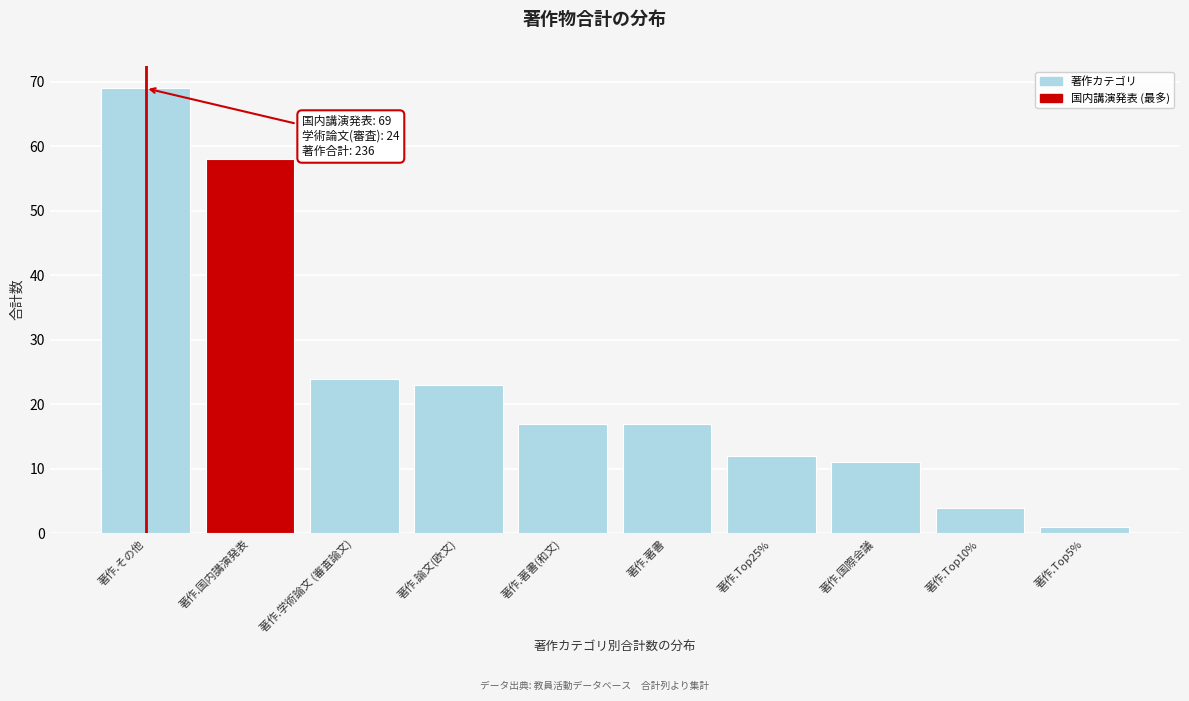

Reading right to left, list all the values displayed in this chart.

著作.Top5%=1	著作.Top10%=4	著作.国際会議=11	著作.Top25%=12	著作.著書=17	著作.著書(和文)=17	著作.論文(欧文)=23	著作.学術論文 (審査論文)=24	著作.国内講演発表=58	著作.その他=69